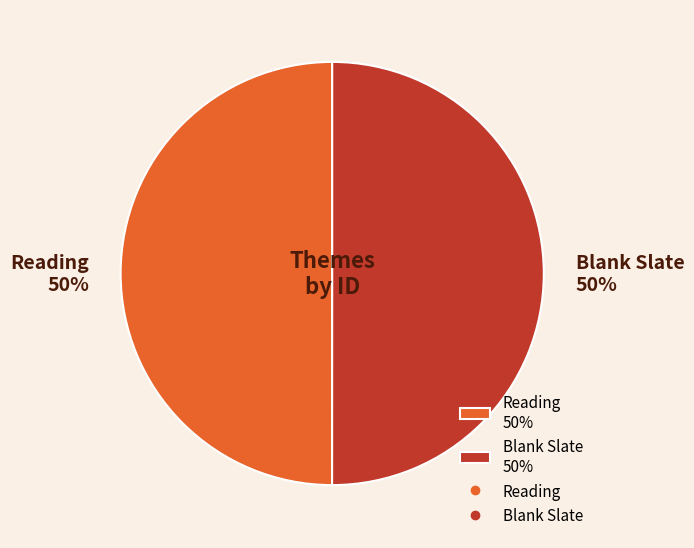

Approximately how many times larger is the value at Blank Slate 50% compared to Reading 50%?

1.0